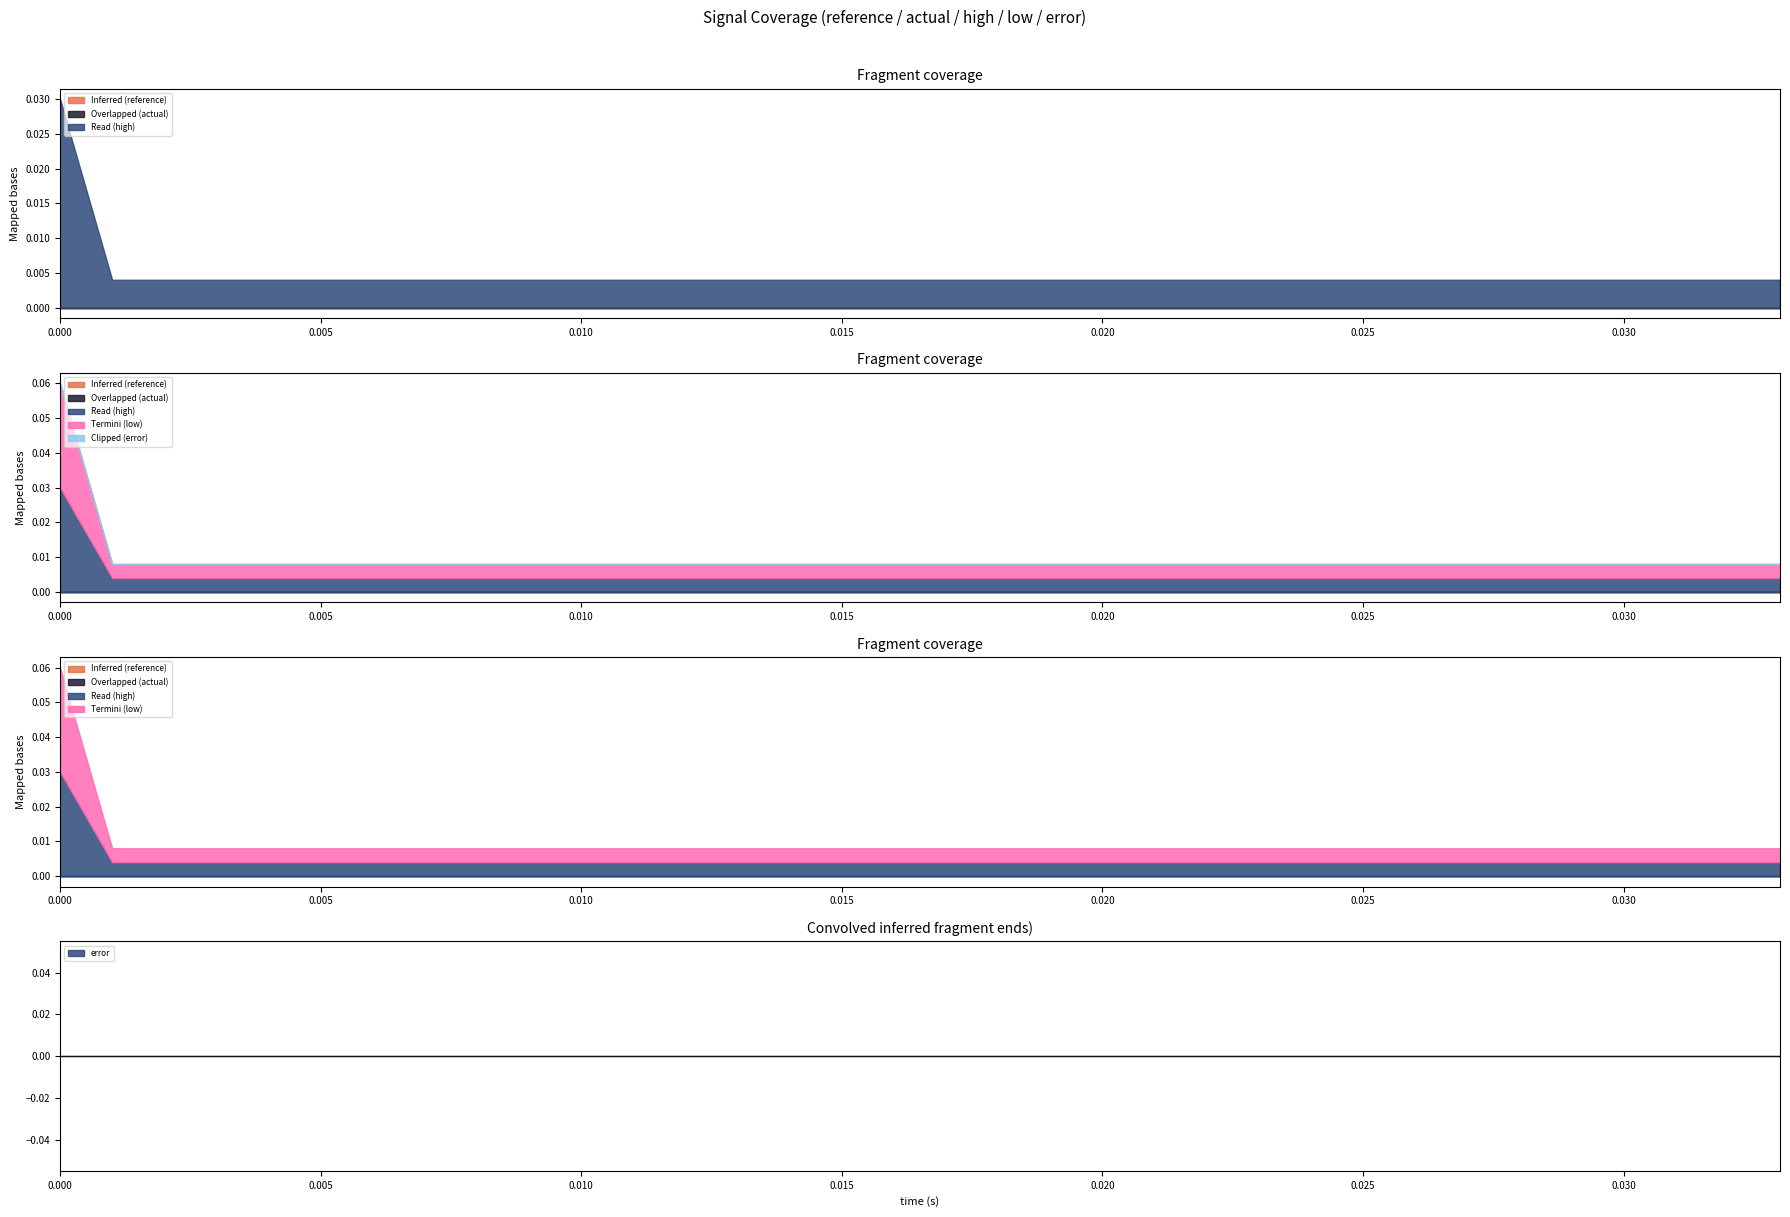

How many lines are shown in the chart?

6